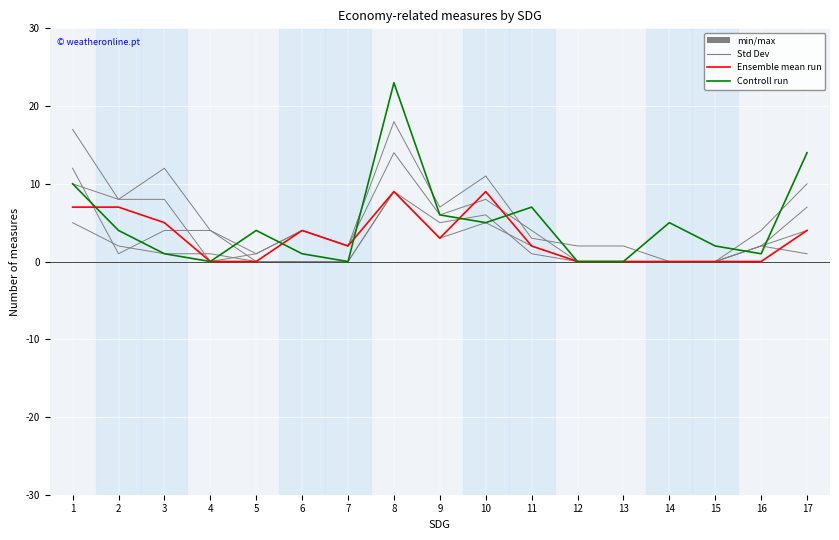

Does the chart have visible grid lines?

Yes